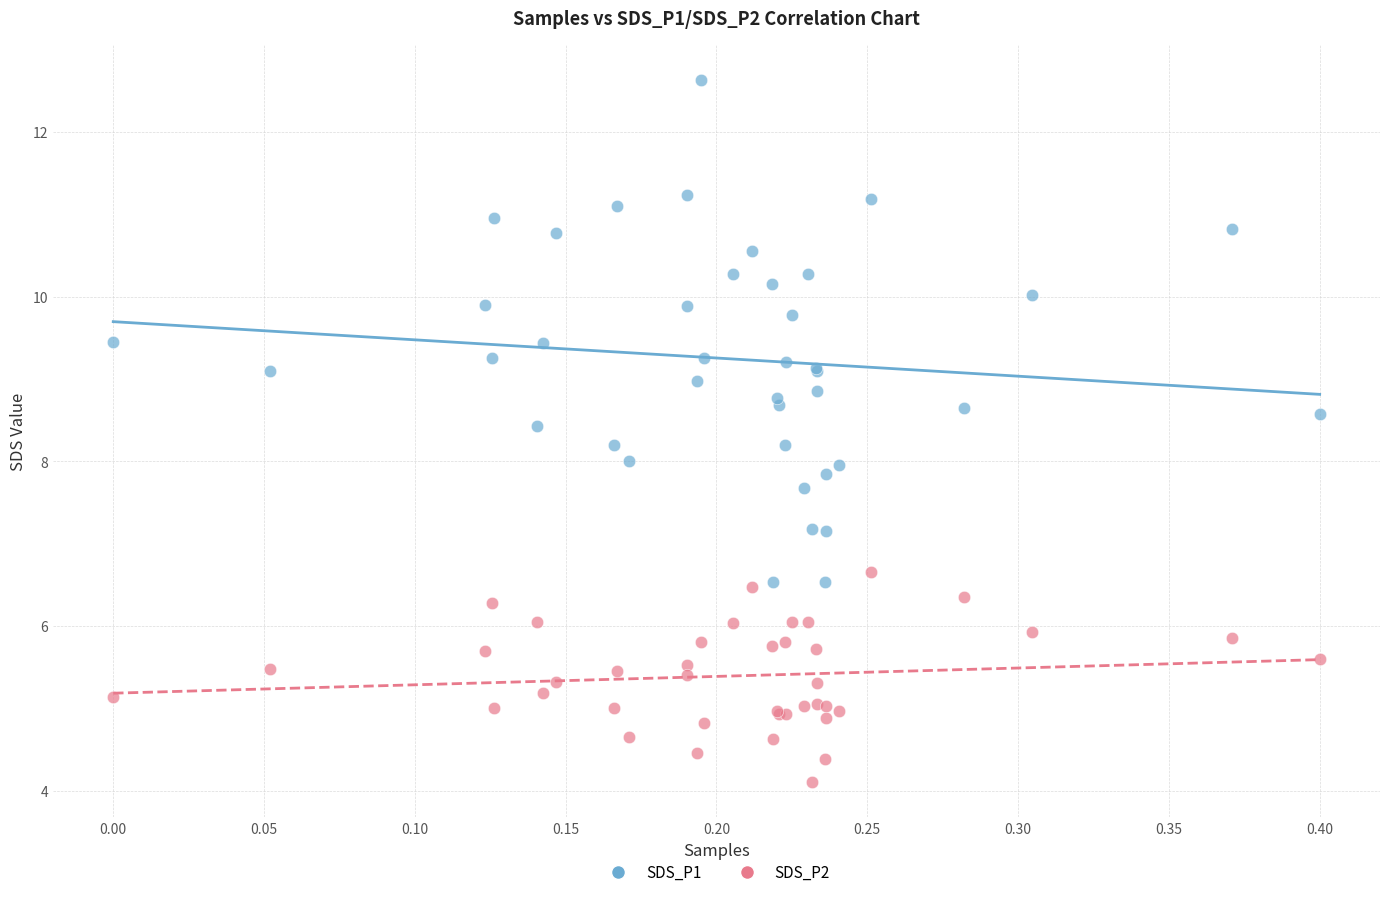

Which series has the widest spread of Y values?

SDS_P1